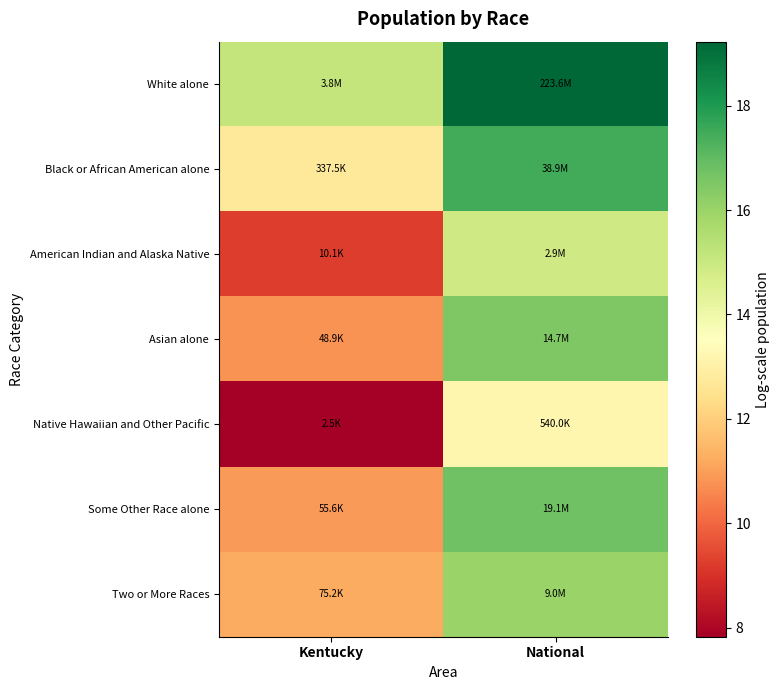

Count the number of categories in the chart.

2